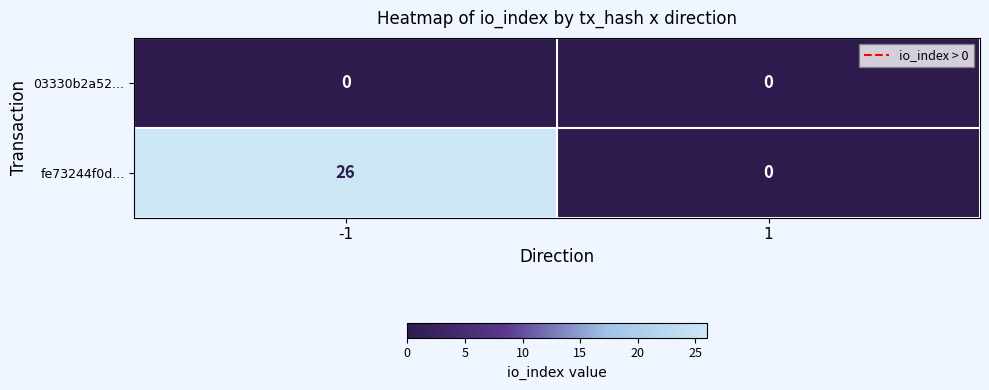

Reading left to right, transcribe all the data shown in this chart.

03330b2a52...: 0	0
fe73244f0d...: 26	0